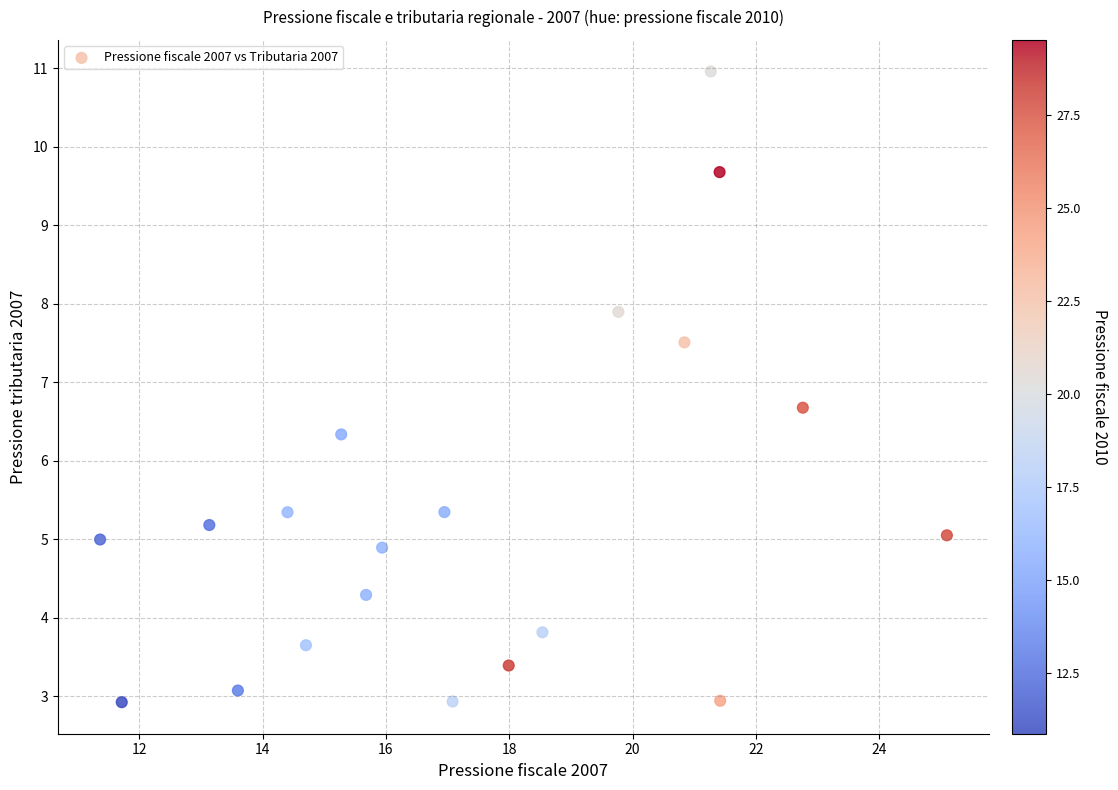

What is the range of X values (max minus min)?

13.7